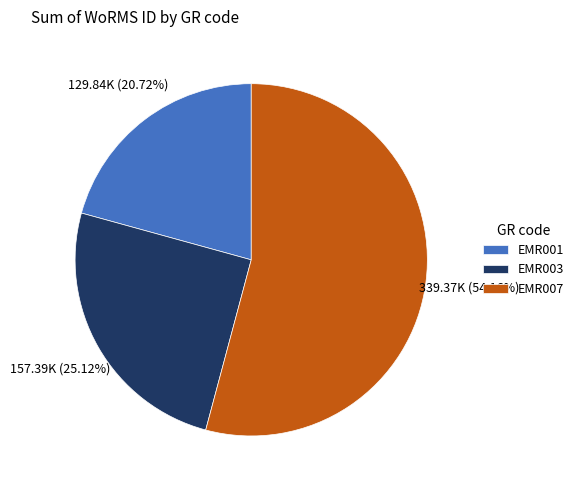

To the nearest percent, what is the combined percentage of EMR001 and EMR003?

46%